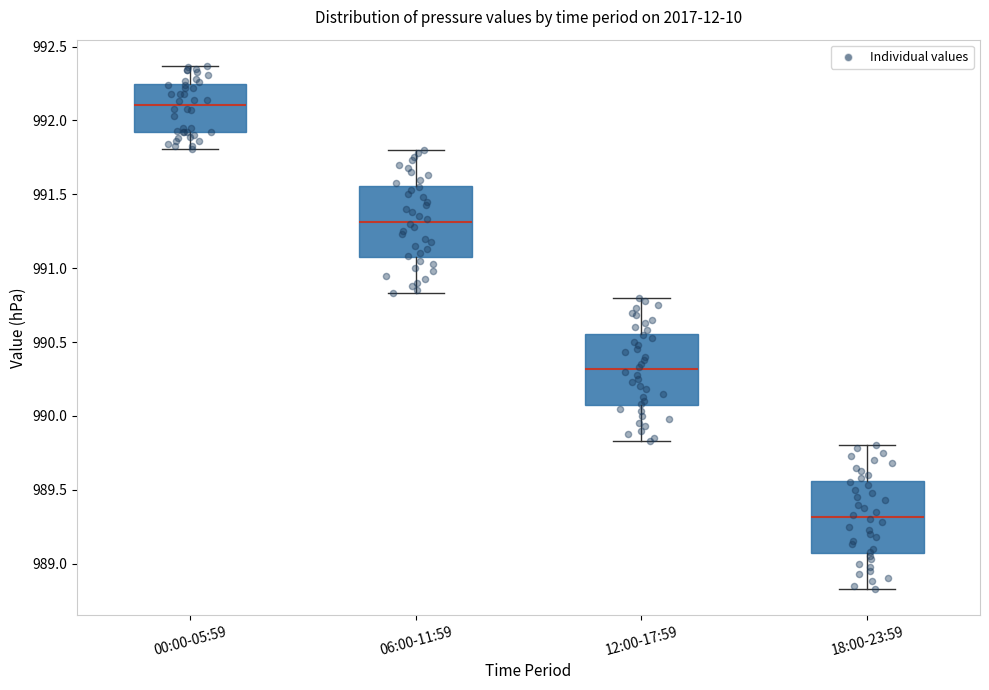

Where does the lower whisker of the box for 12:00-17:59 end on the y-axis? The values are not printed on the chart, so give them approximately, as read against the axis.

989.85